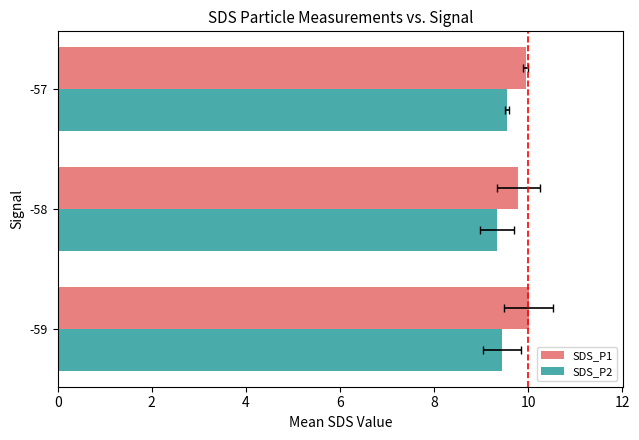

At 4, list the series in order from largest to smallest.

SDS_P1, SDS_P2